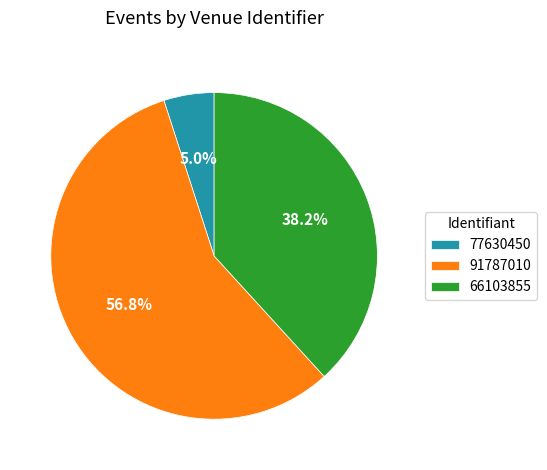

How many segments does this pie chart have?

3